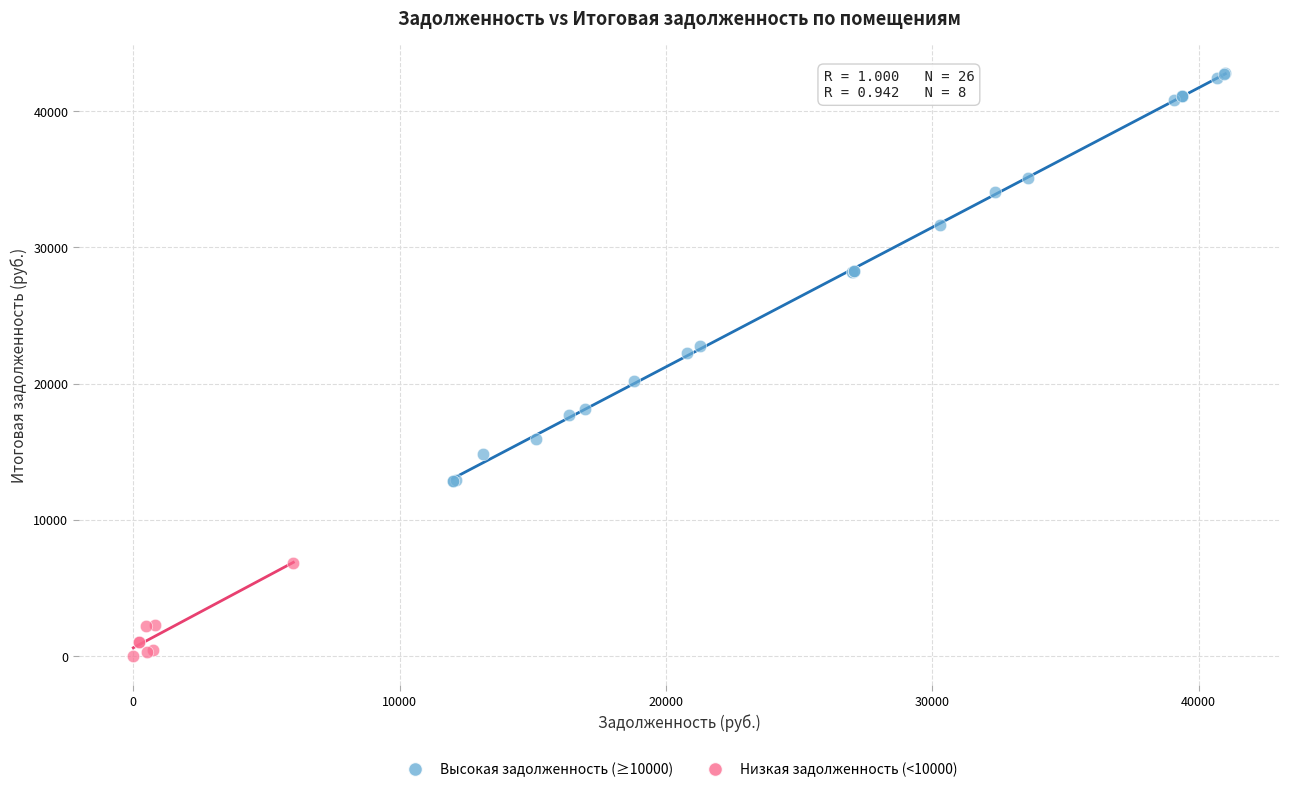

Which series contains the lowest Y value?

Низкая задолженность (<10000)